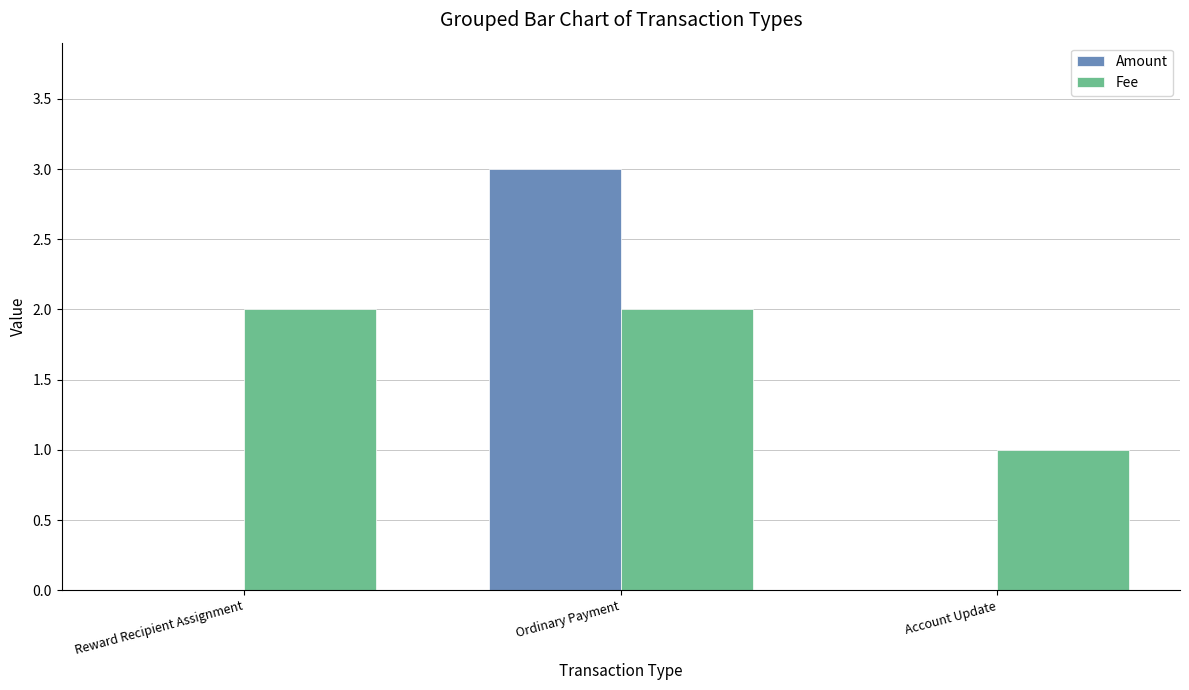

How many groups of bars are there?

3